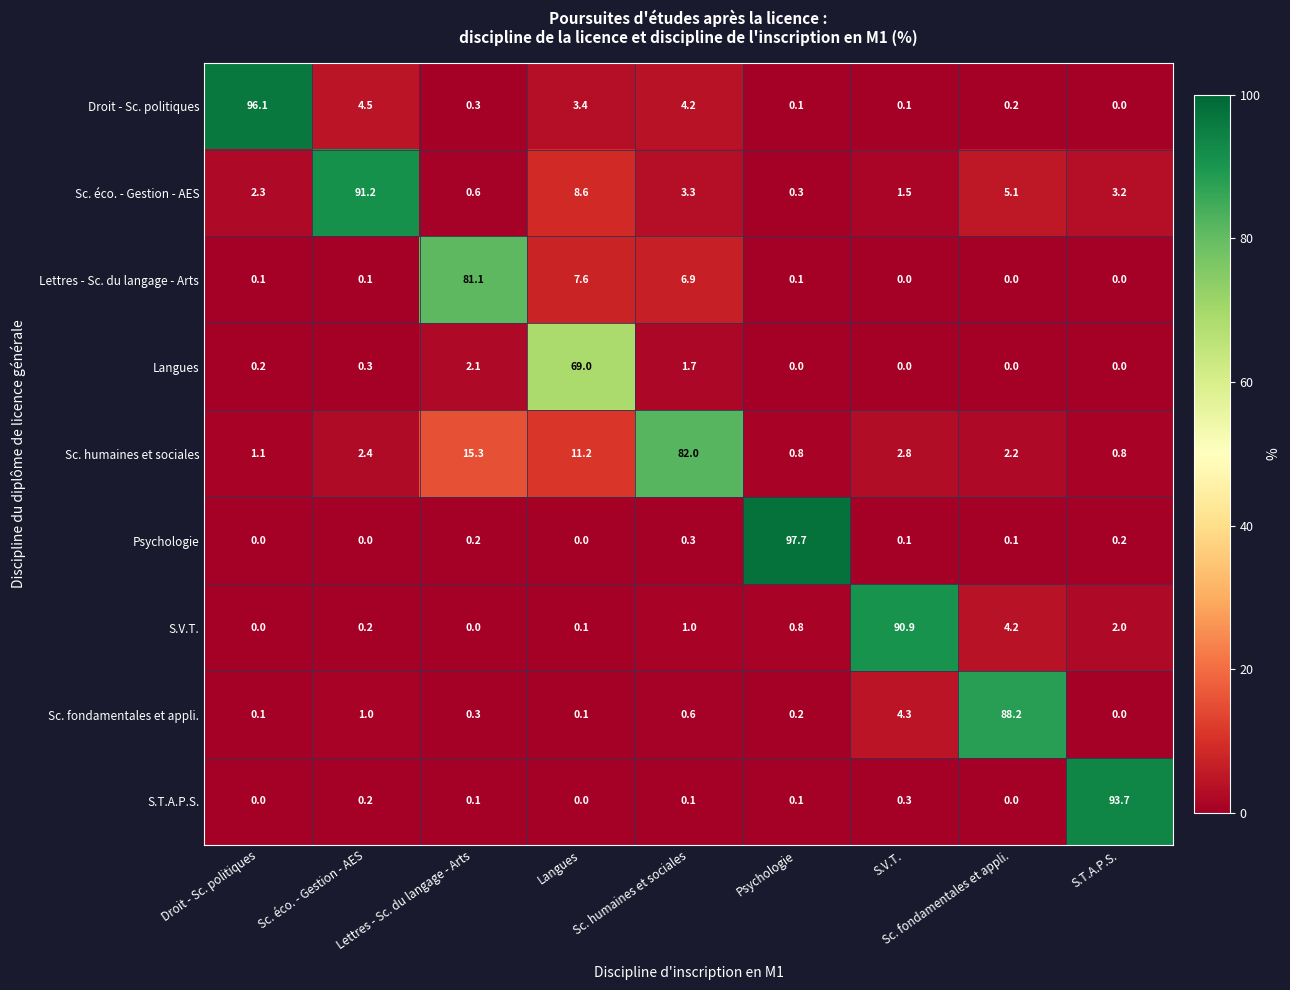

Which series has the largest range (max minus min)?

Psychologie